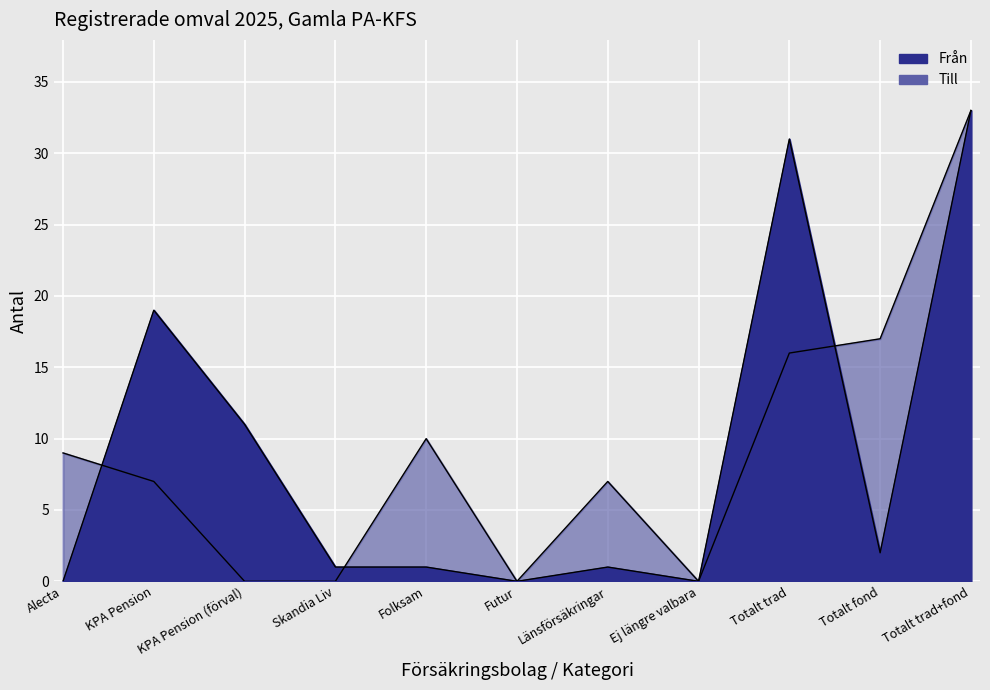

At which label does Från reach its peak?

Totalt trad+fond